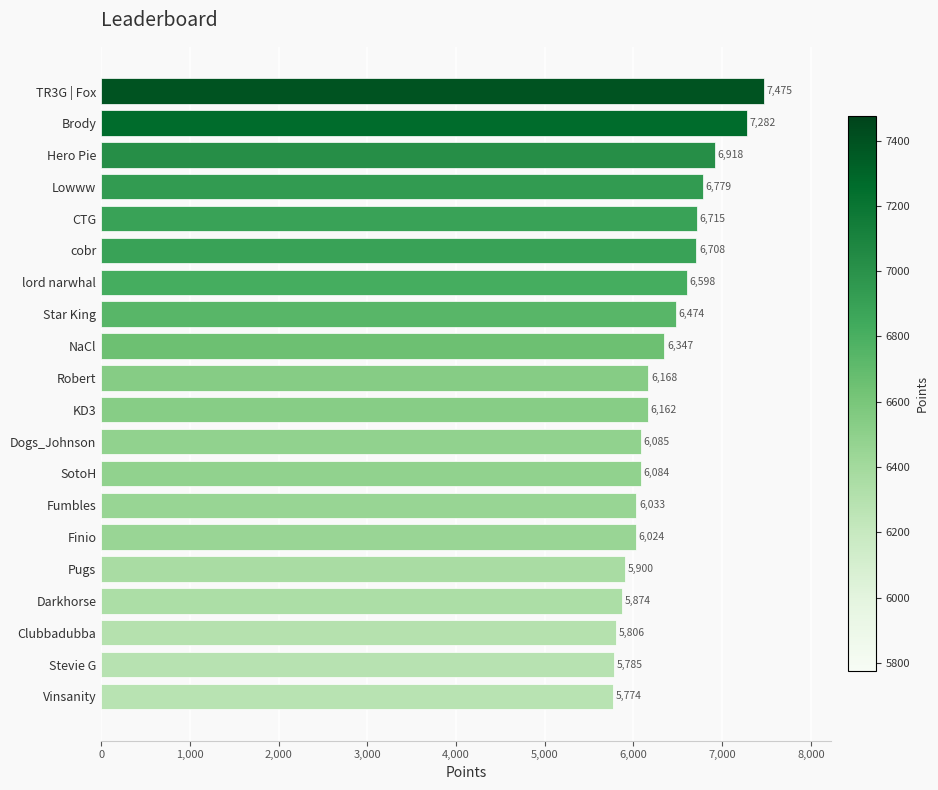

Rank the categories by value from lowest to highest.

Vinsanity, Stevie G, Clubbadubba, Darkhorse, Pugs, Finio, Fumbles, SotoH, Dogs_Johnson, KD3, Robert, NaCl, Star King, lord narwhal, cobr, CTG, Lowww, Hero Pie, Brody, TR3G | Fox